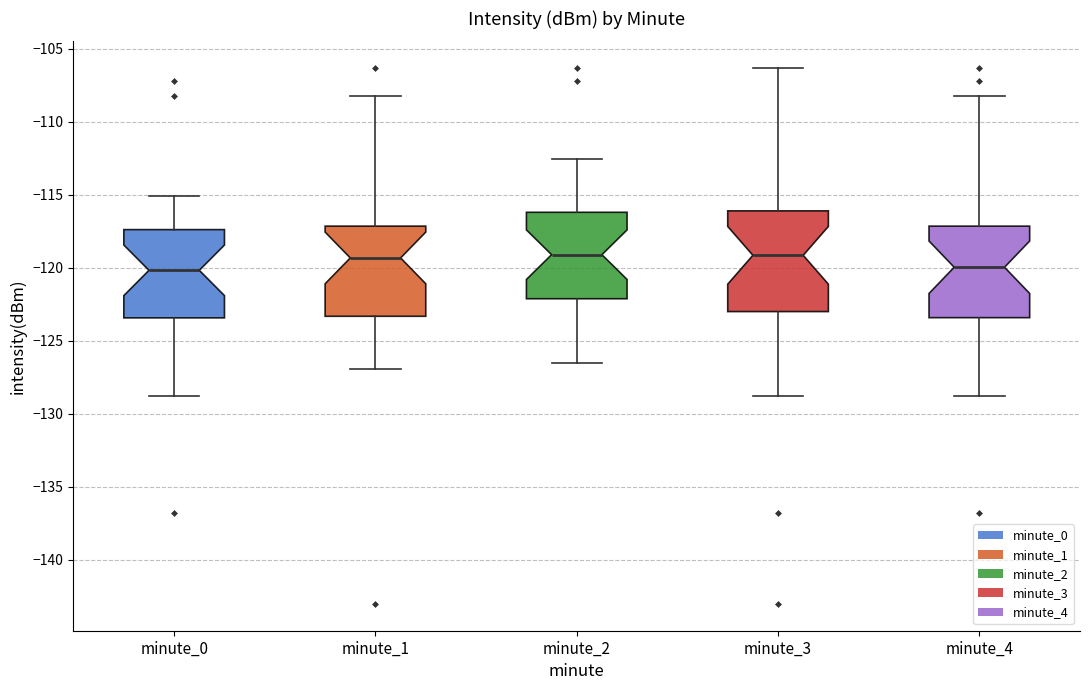

Where does the upper whisker of the box for minute_2 end on the y-axis? The values are not printed on the chart, so give them approximately, as read against the axis.

-112.5